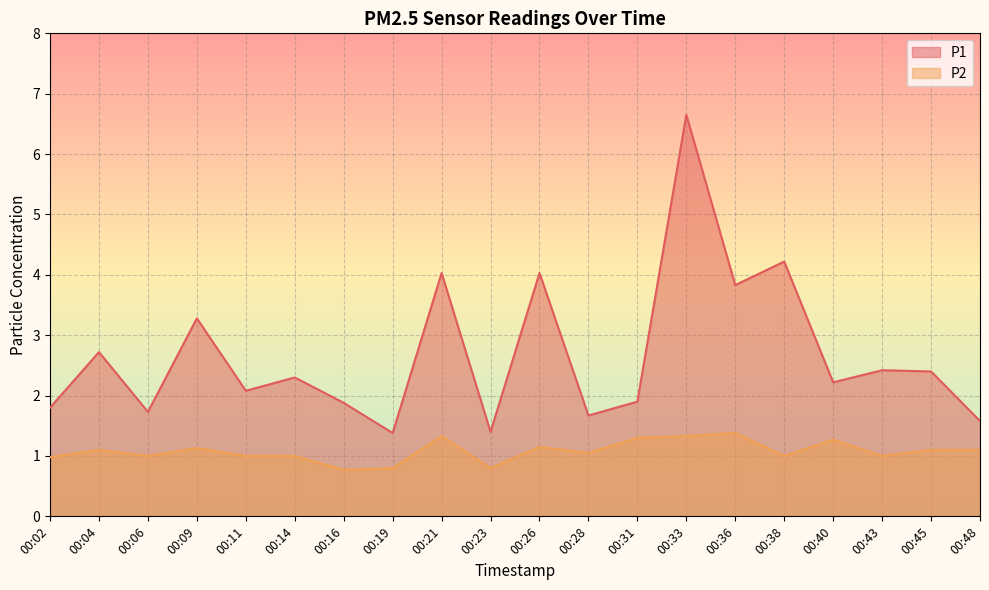

What is the difference between the P1 values at 00:43 and 00:14?

0.1